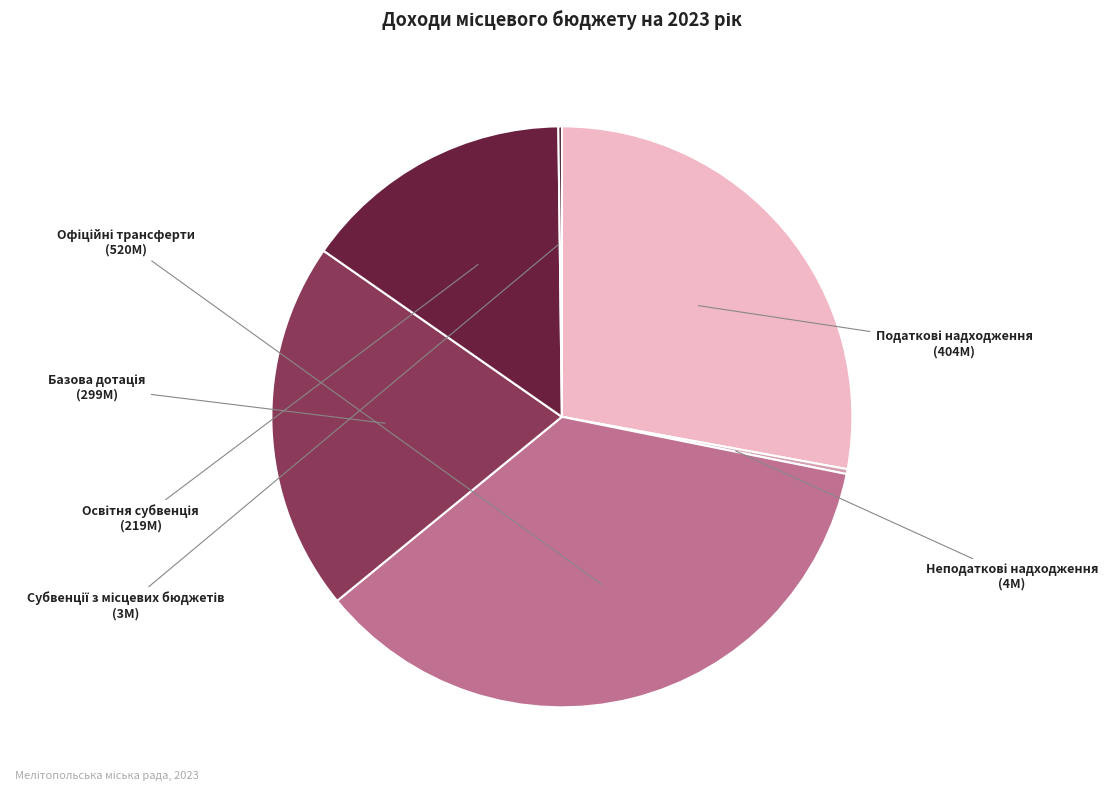

Does any single category account for the majority?

No